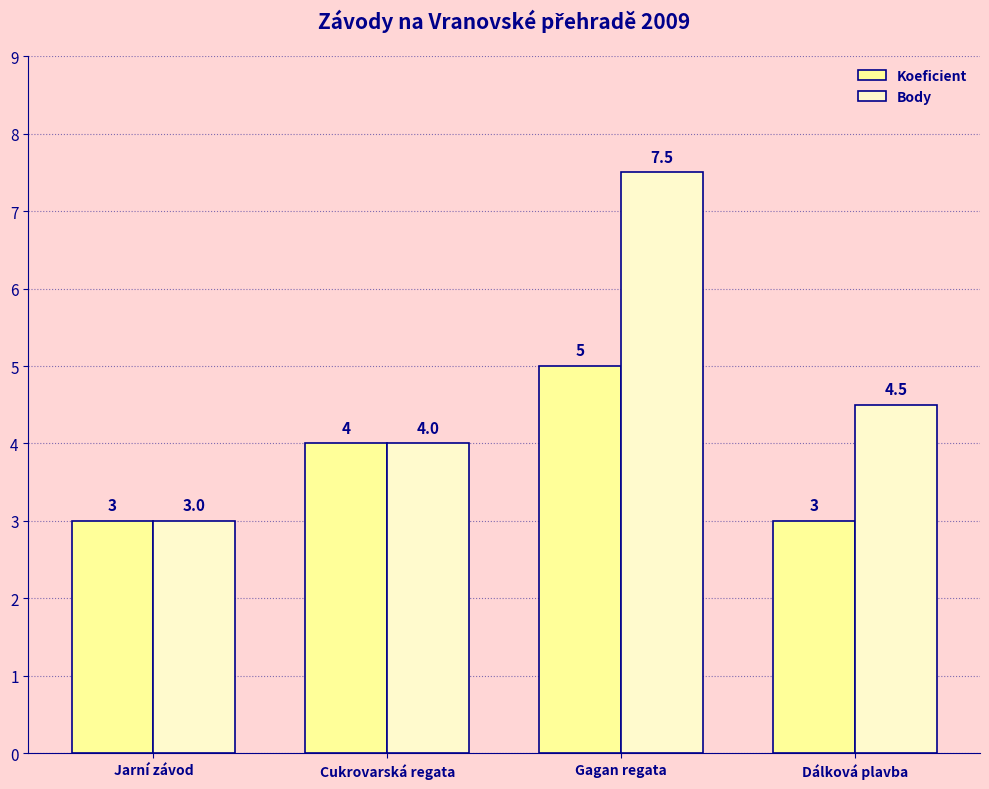

How many values in the Body series are below 4?

1